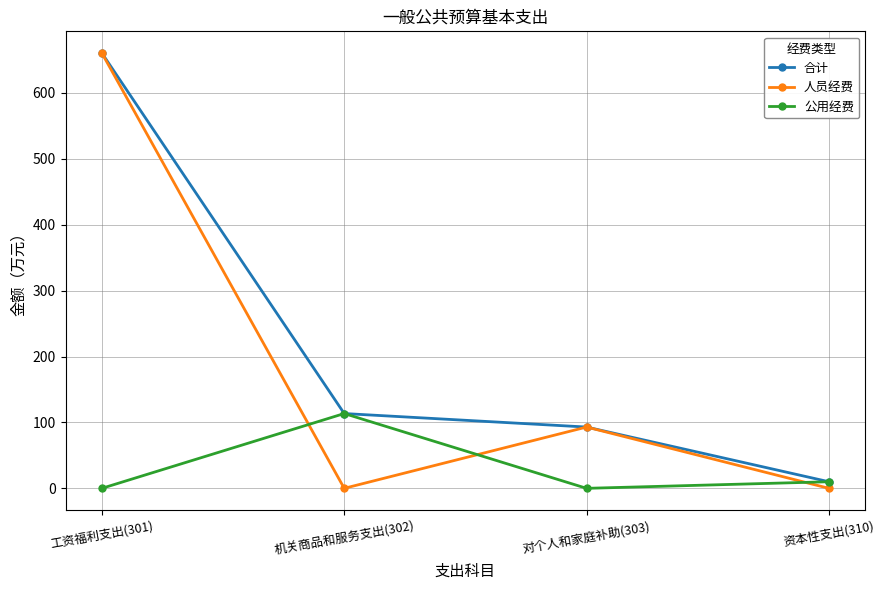

How many categories are shown in the chart?

4